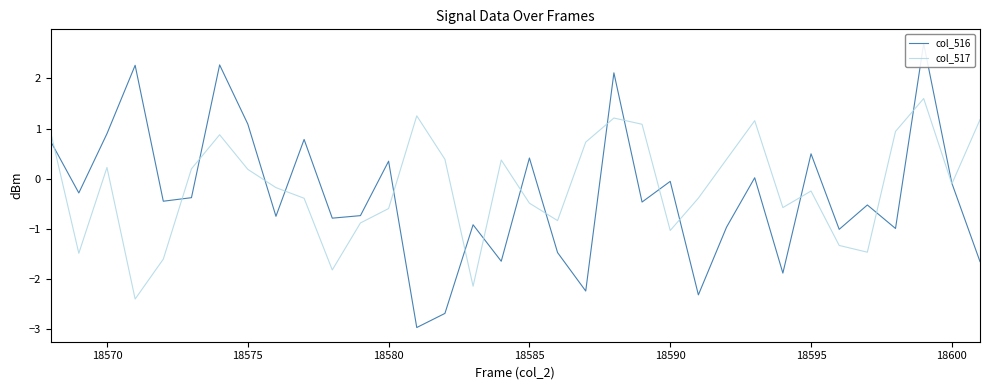

What is the maximum value for col_517?

1.6